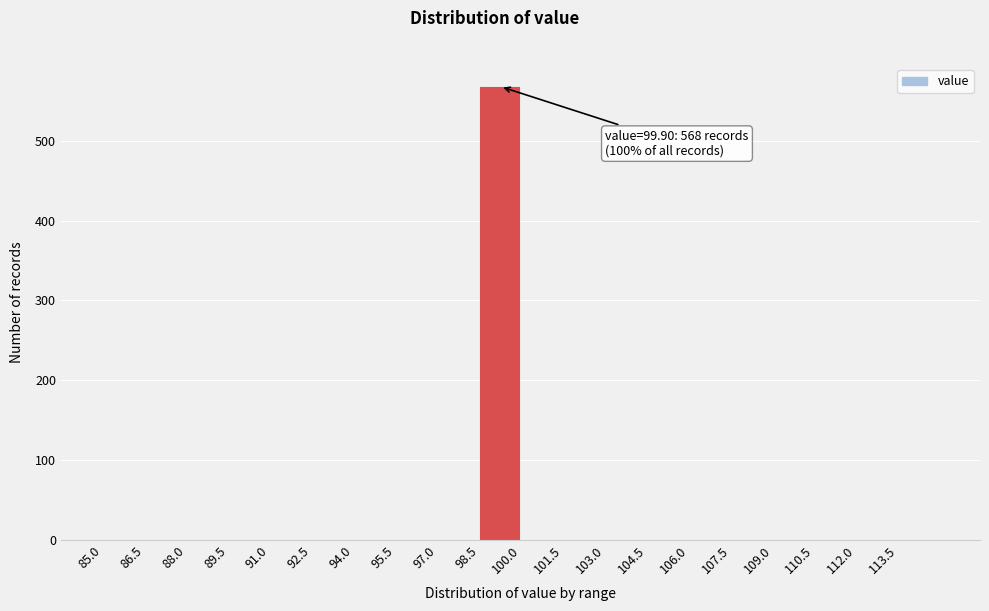

Which range on the x-axis has the tallest bar?

98.5 to 100.0